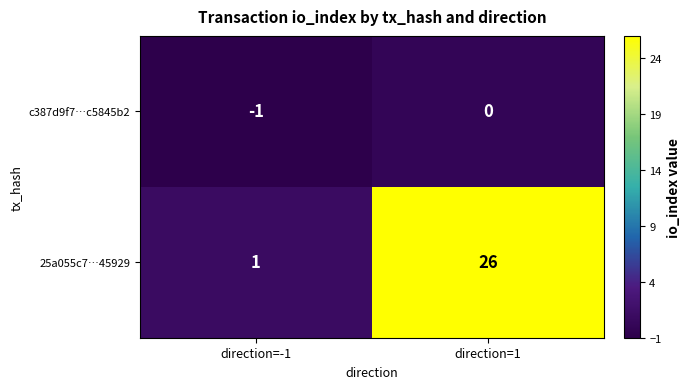

What is the greatest value displayed?

26